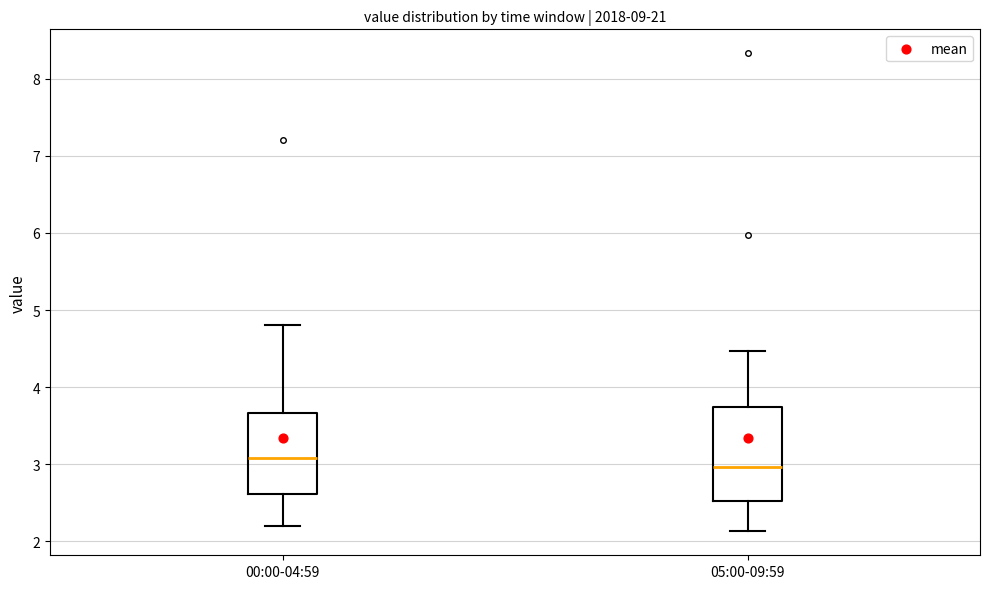

Where does the upper whisker of the box for 00:00-04:59 end on the y-axis? The values are not printed on the chart, so give them approximately, as read against the axis.

4.8